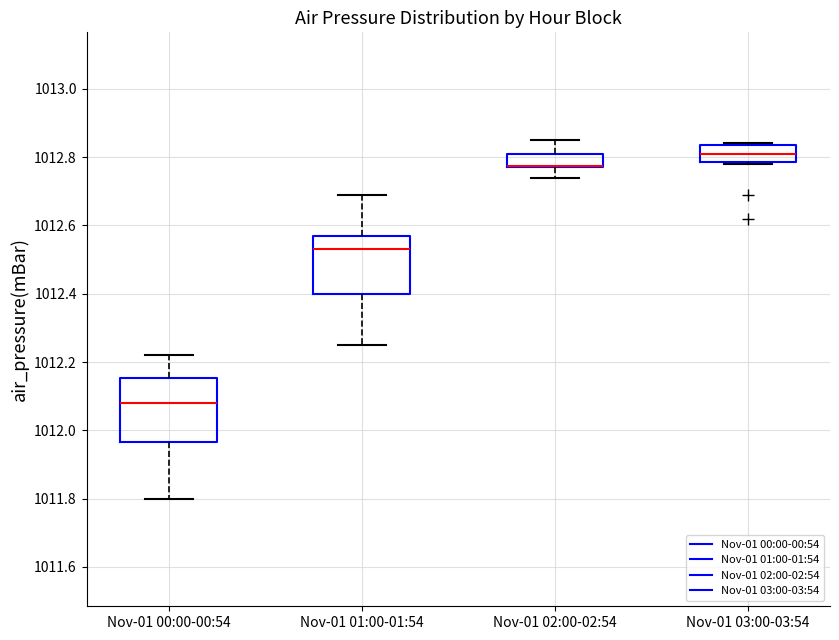

Reading left to right, transcribe this box plot: for each box, give where its median line is, the range the box spans, and where its two whiskers end, as read against the y-axis. The values are not printed on the chart, so give them approximately, as read against the axis.

Nov-01 00:00-00:54: median 1012.08, box 1011.96 to 1012.16, whiskers 1011.80 to 1012.22
Nov-01 01:00-01:54: median 1012.54, box 1012.40 to 1012.58, whiskers 1012.26 to 1012.70
Nov-01 02:00-02:54: median 1012.78 (drawn on the box's lower edge), box 1012.78 to 1012.82, whiskers 1012.74 to 1012.86
Nov-01 03:00-03:54: median 1012.82, box 1012.78 to 1012.84, whiskers 1012.78 to 1012.84